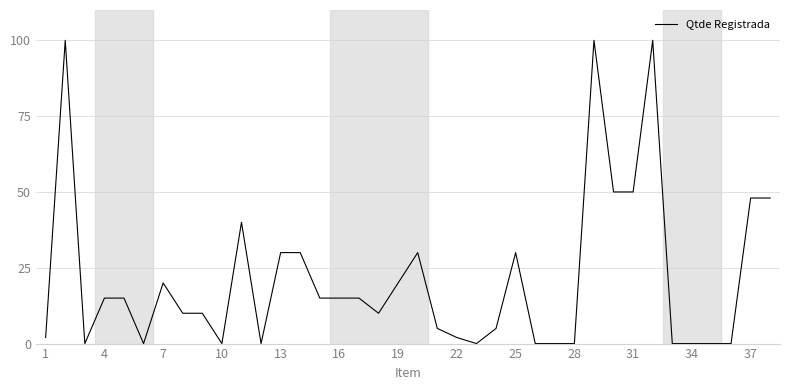

What is the greatest value displayed?

100